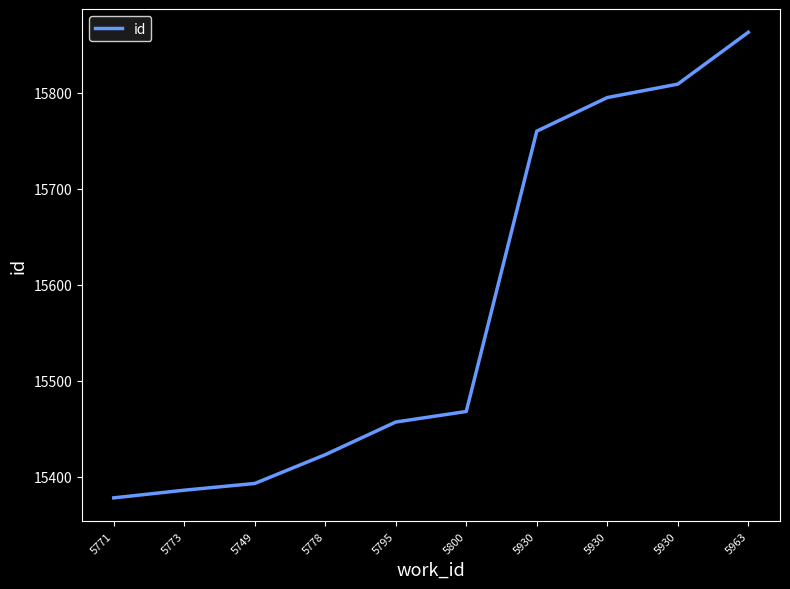

What is the sum of the values at 5963 and 5771?

31241